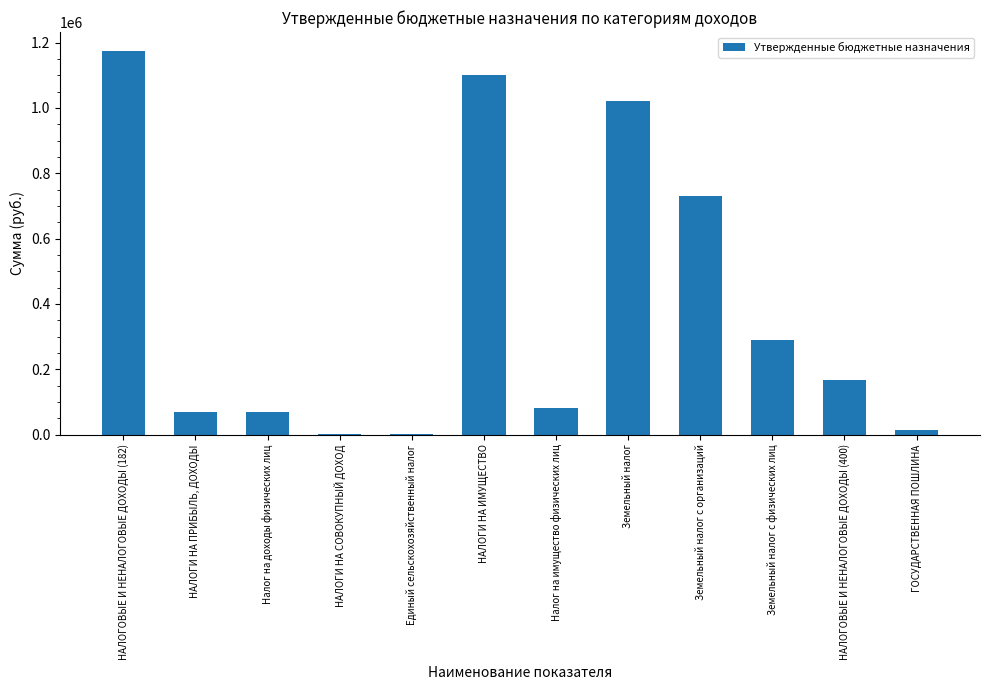

Reading right to left, what are all the values shown in this chart?

ГОСУДАРСТВЕННАЯ ПОШЛИНА=13000	НАЛОГОВЫЕ И НЕНАЛОГОВЫЕ ДОХОДЫ (400)=167200	Земельный налог с физических лиц=290000	Земельный налог с организаций=730000	Земельный налог=1020000	Налог на имущество физических лиц=80000	НАЛОГИ НА ИМУЩЕСТВО=1100000	Единый сельскохозяйственный налог=3190	НАЛОГИ НА СОВОКУПНЫЙ ДОХОД=3190	Налог на доходы физических лиц=70500	НАЛОГИ НА ПРИБЫЛЬ, ДОХОДЫ=70500	НАЛОГОВЫЕ И НЕНАЛОГОВЫЕ ДОХОДЫ (182)=1173690